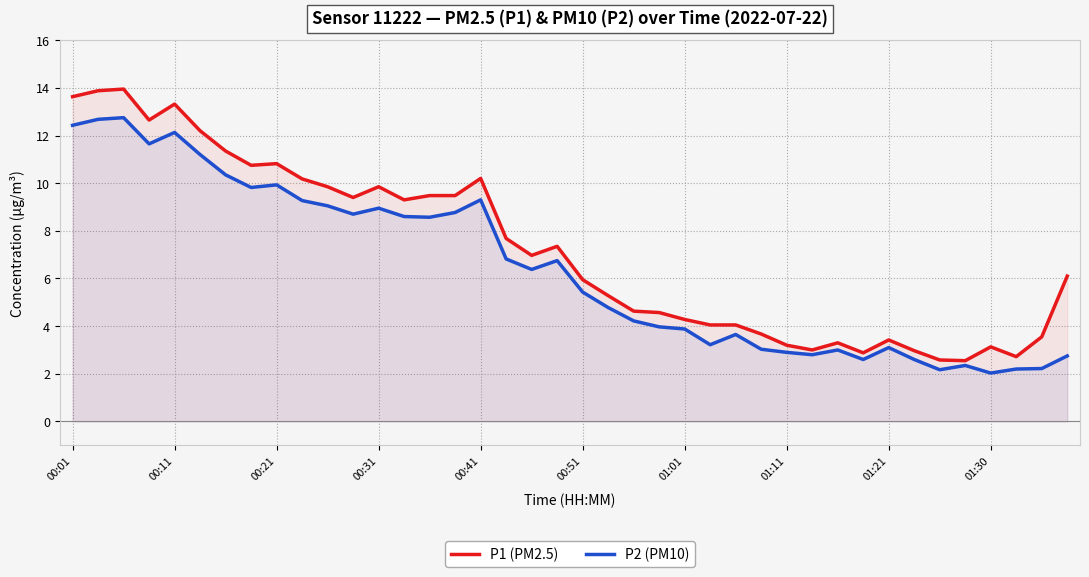

True or false: P1 (PM2.5) has a value of 6.0 at 00:51.

True